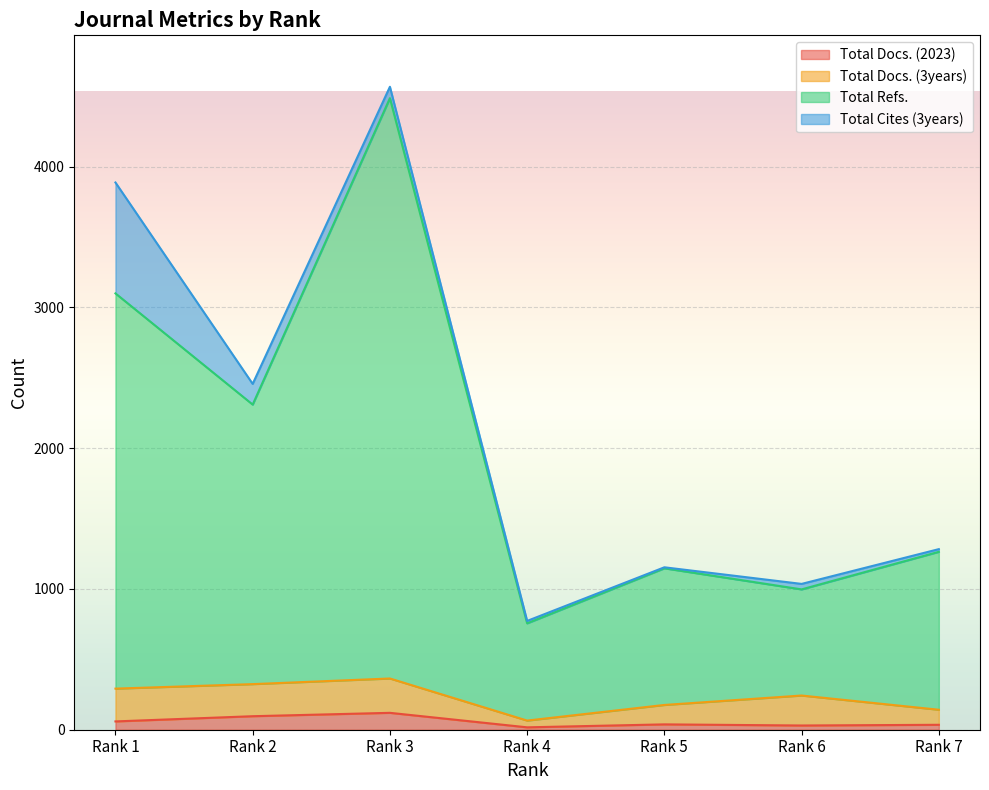

Where is the first local maximum for Total Docs. (2023)?

Rank 3